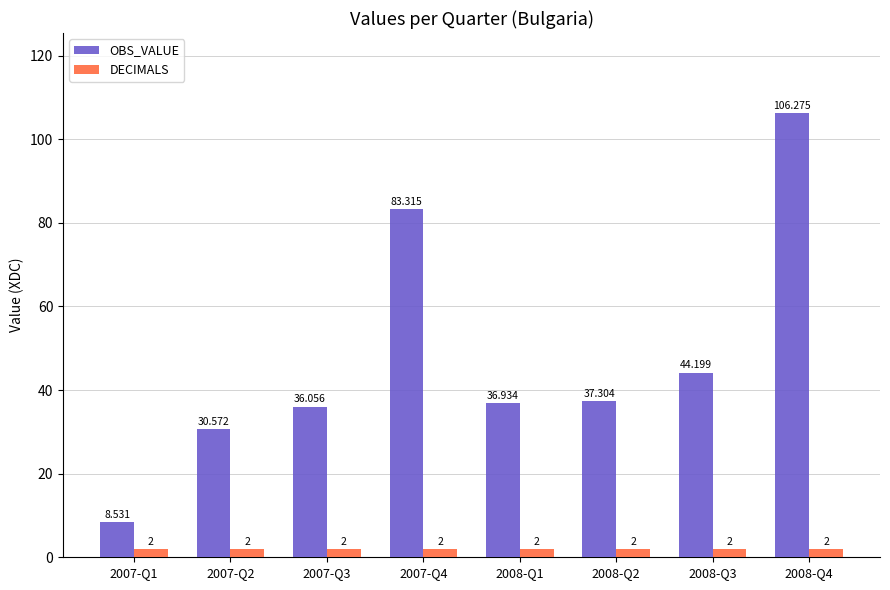

How many bars are there in total?

16